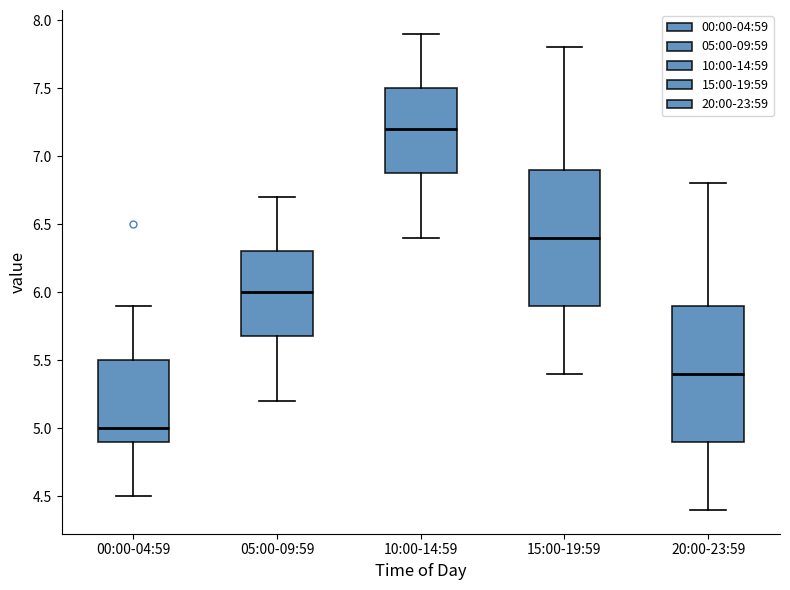

Where is the upper edge of the box for 20:00-23:59 on the y-axis? The values are not printed on the chart, so give them approximately, as read against the axis.

5.9